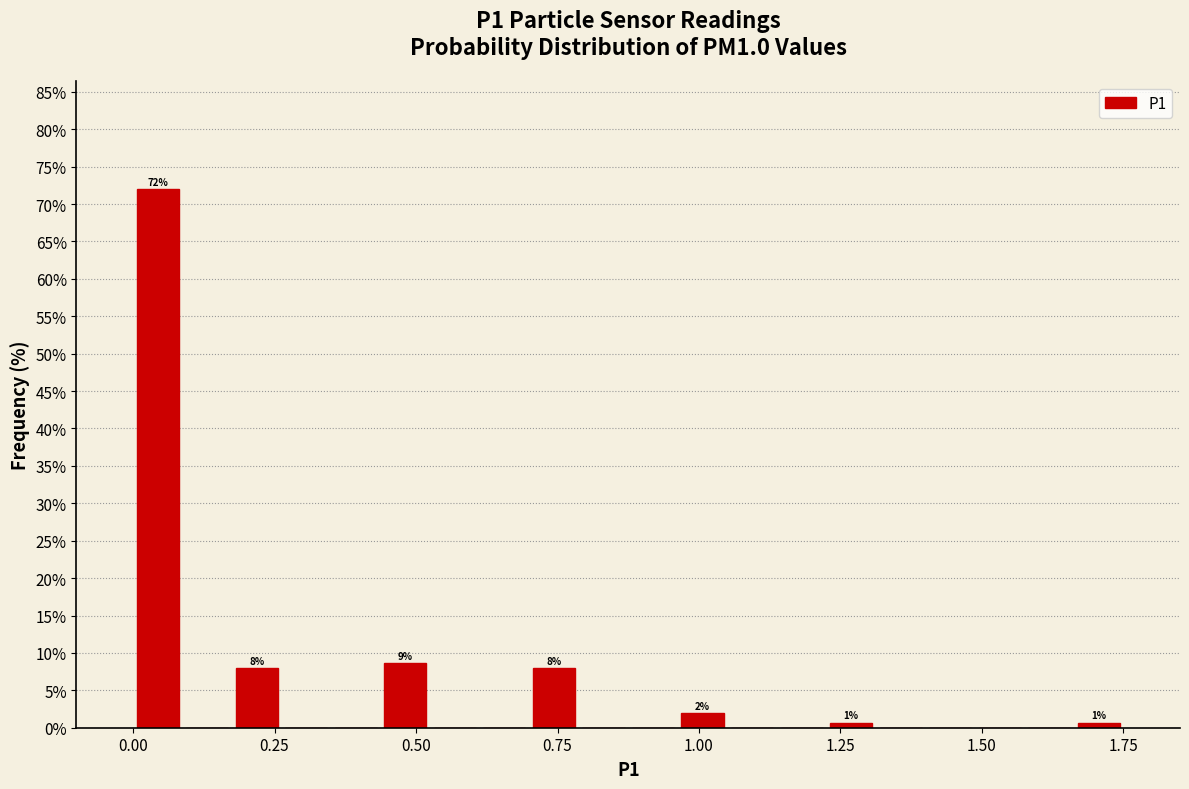

Read against the x-axis, roughly where is the centre of the tallest bar?

0.05